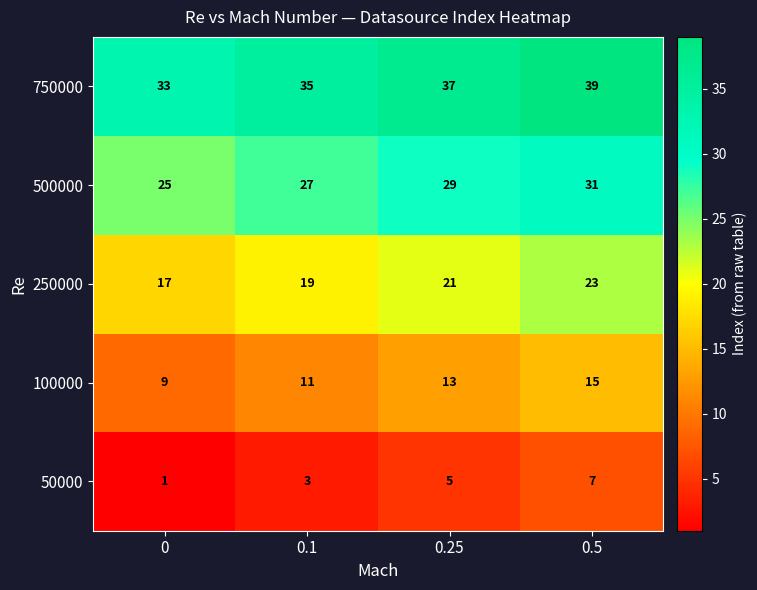

How many categories are shown in the chart?

4